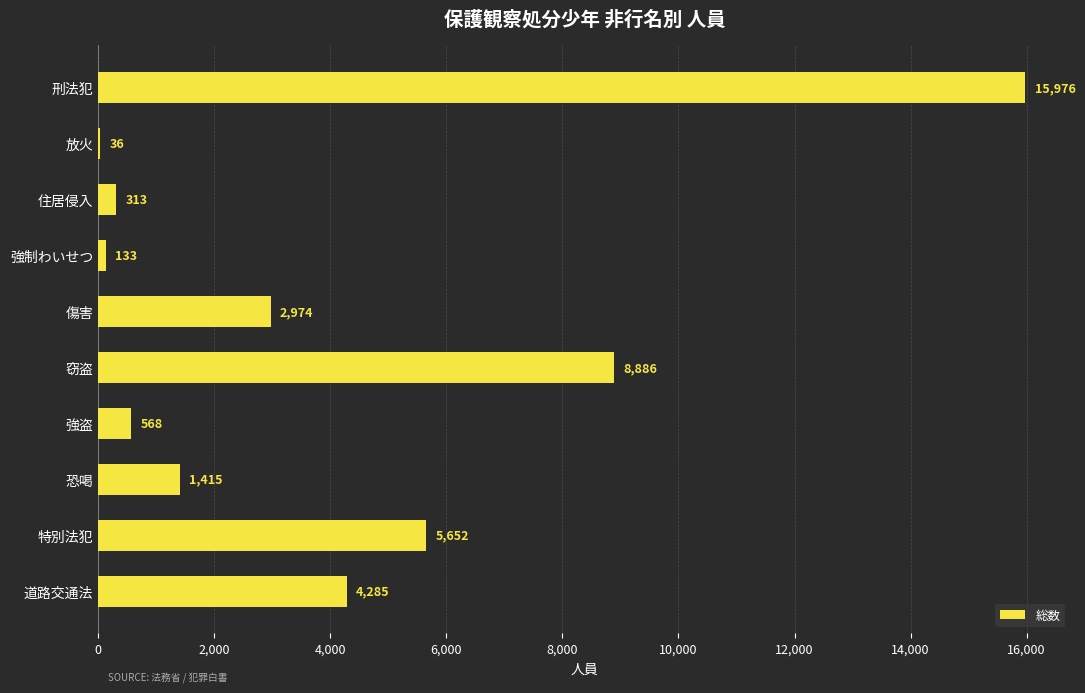

Between 恐喝 and 道路交通法, which is larger?

道路交通法